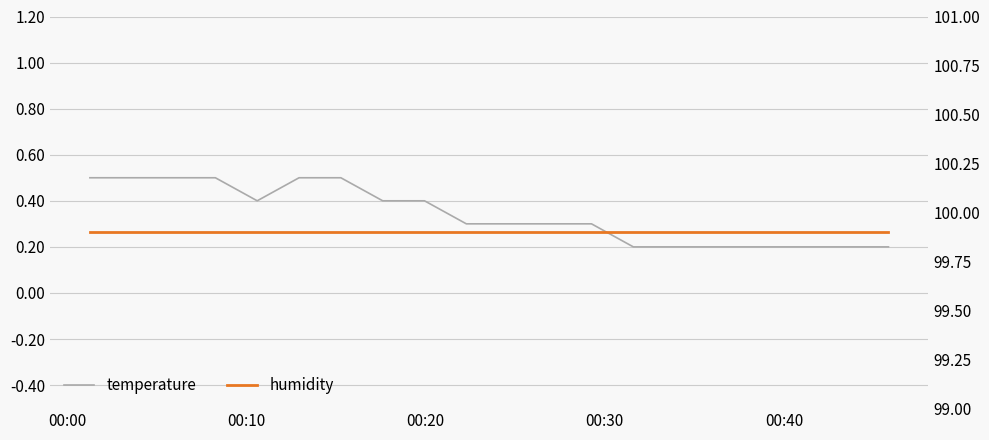

At 00:10, list the series in order from largest to smallest.

humidity, temperature